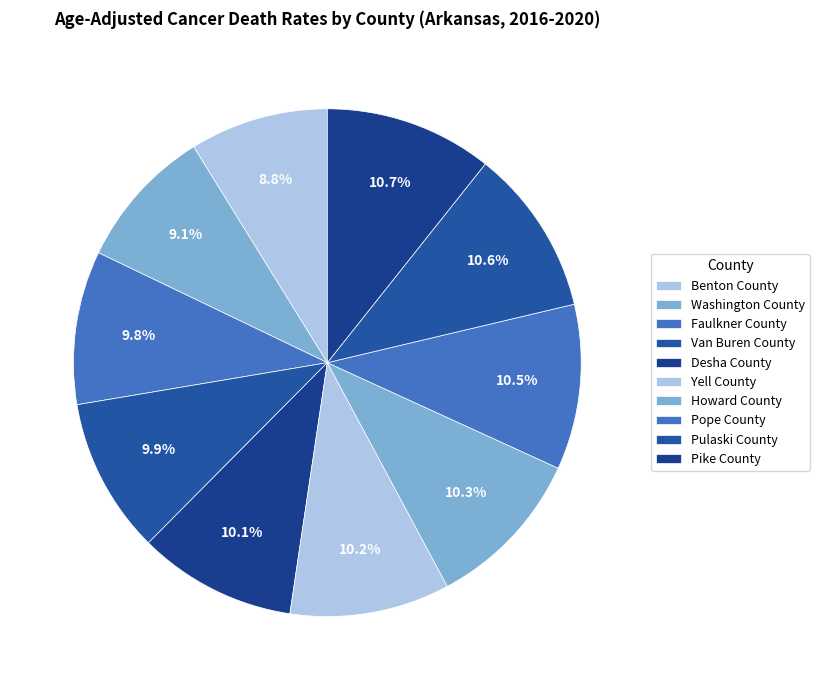

What is the smallest slice in the pie chart?

Benton County